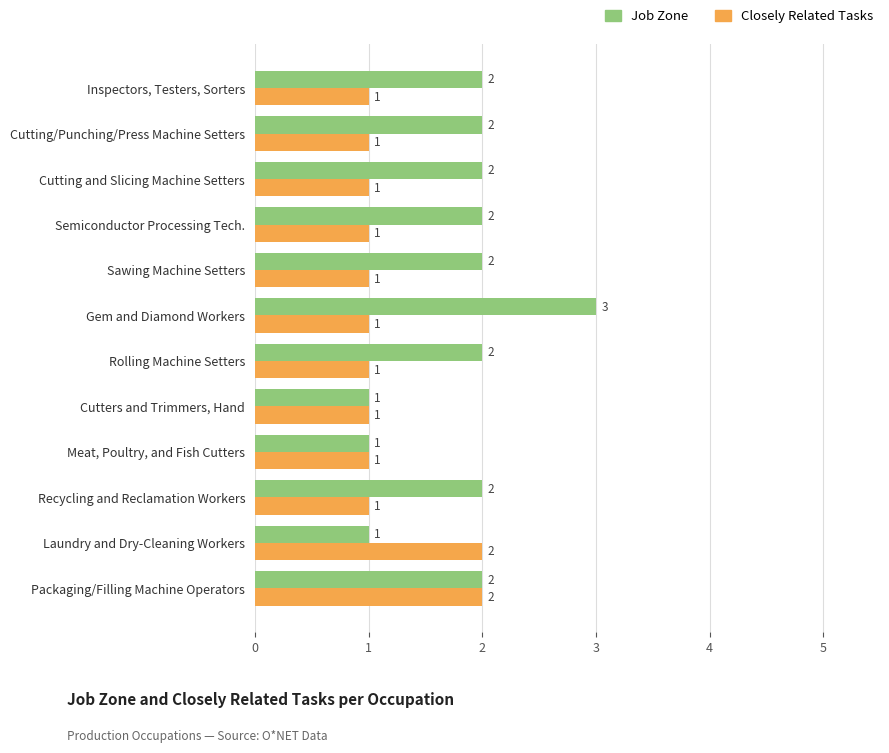

The value of Job Zone at Laundry and Dry-Cleaning Workers is 2. True or false?

False